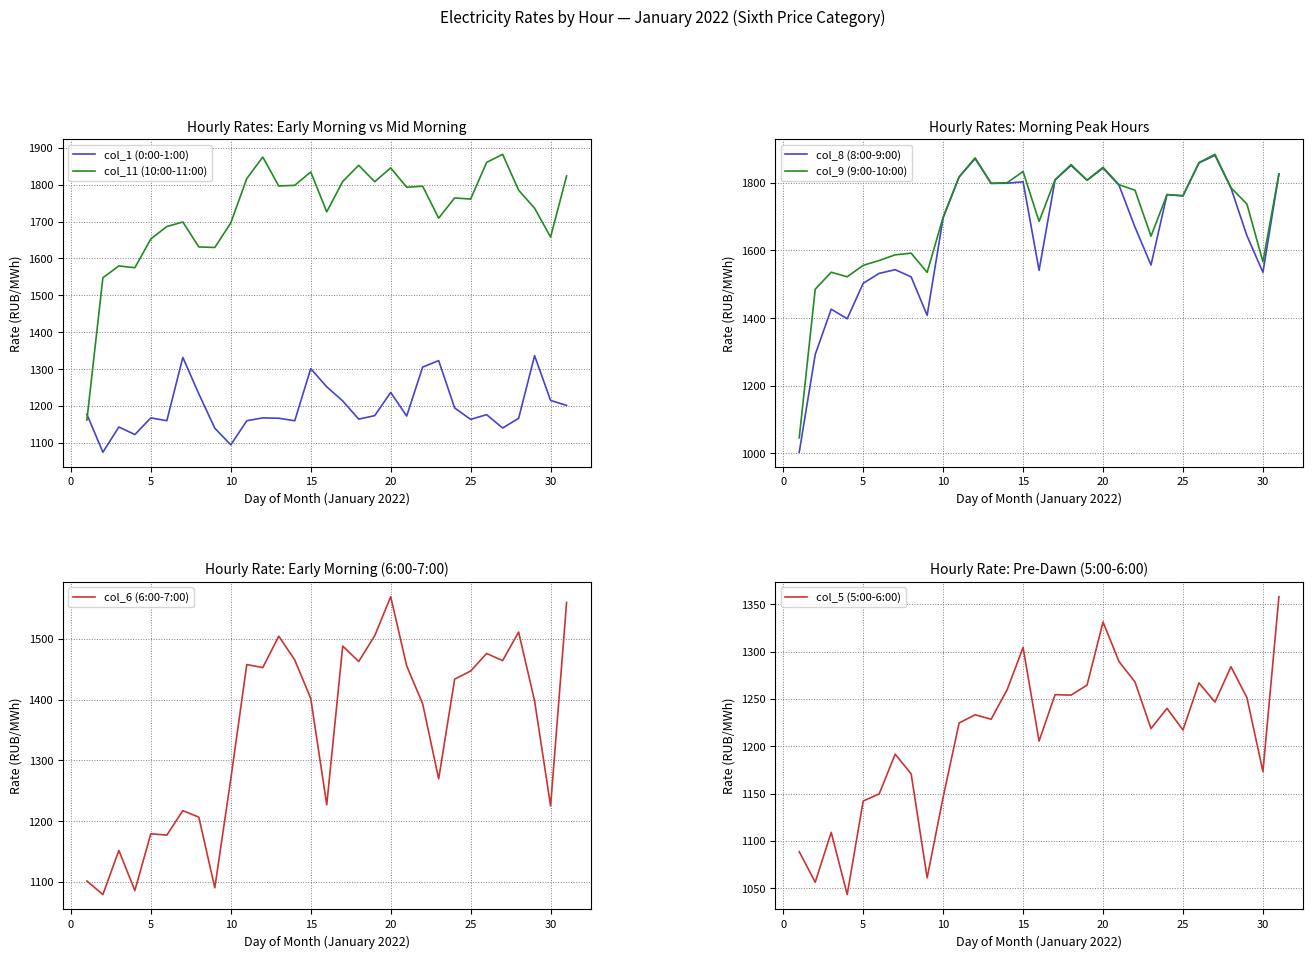

After their last crossing, which series has the higher values: col_11 (10:00-11:00) or col_8 (8:00-9:00)?

col_8 (8:00-9:00)